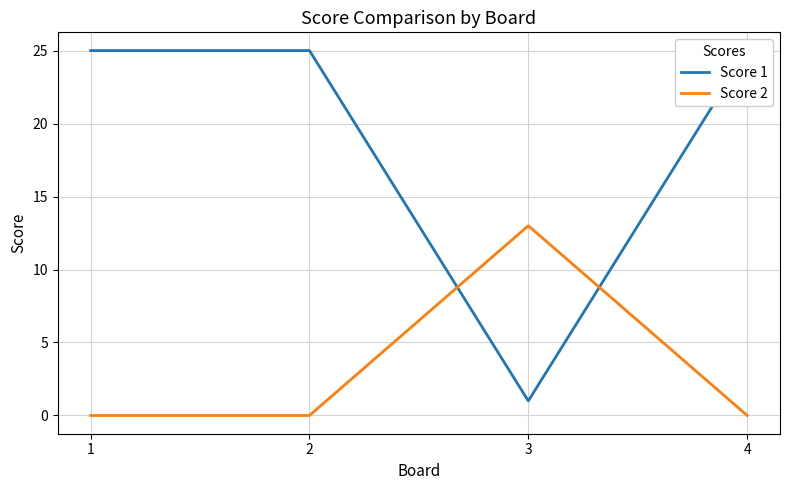

Between 4 and 1, which is larger?

4